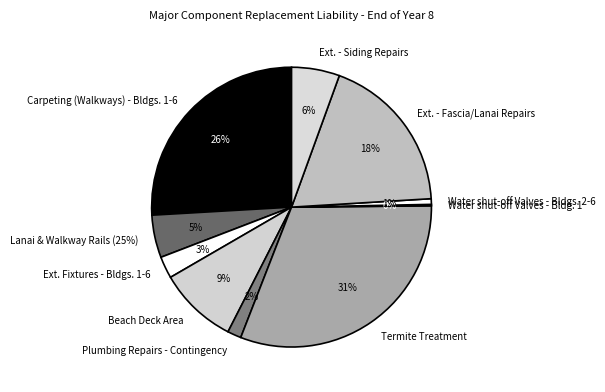

To the nearest percent, what percentage of the pie is Ext. - Siding Repairs?

6%